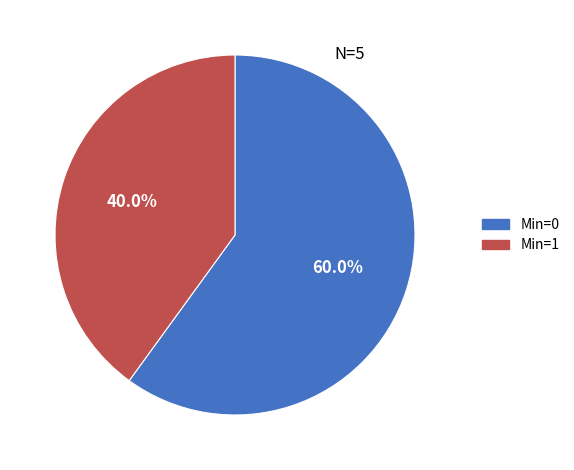

Count the number of slices in the pie.

2